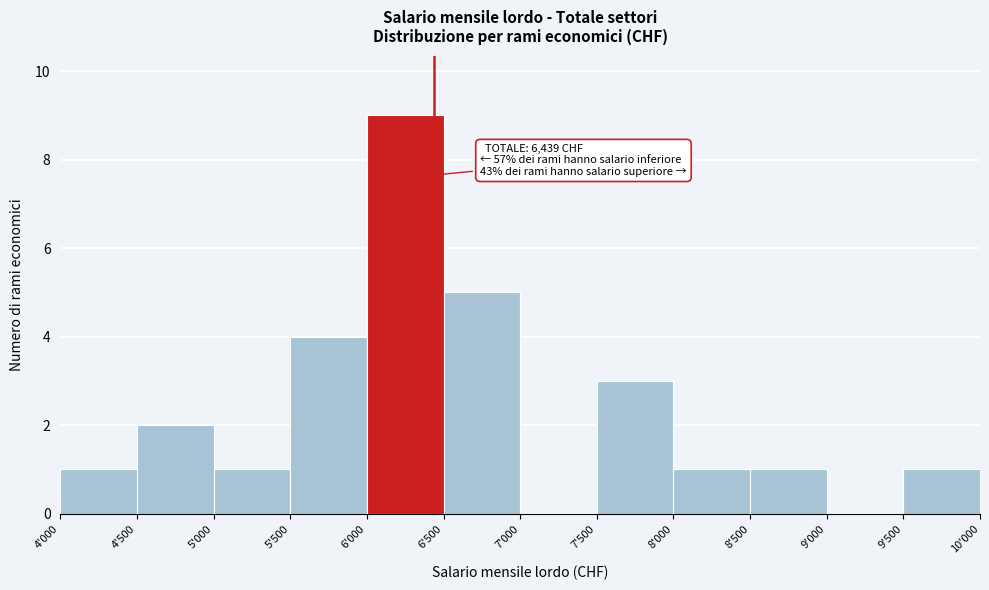

Reading left to right, transcribe all the data shown in this chart.

4'000=1	4'500=2	5'000=1	5'500=4	6'000=9	6'500=5	7'000=0	7'500=3	8'000=1	8'500=1	9'000=0	9'500=1